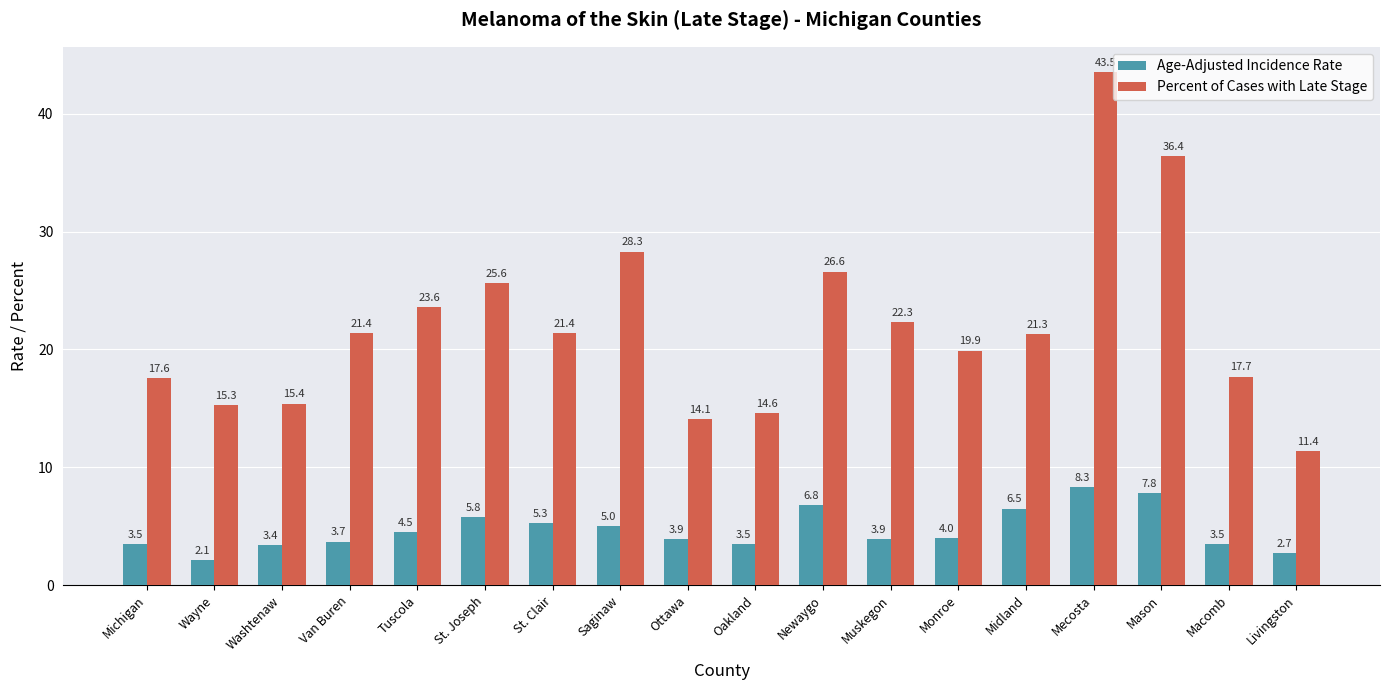

What is the label of the 8th bar from the right?

Newaygo